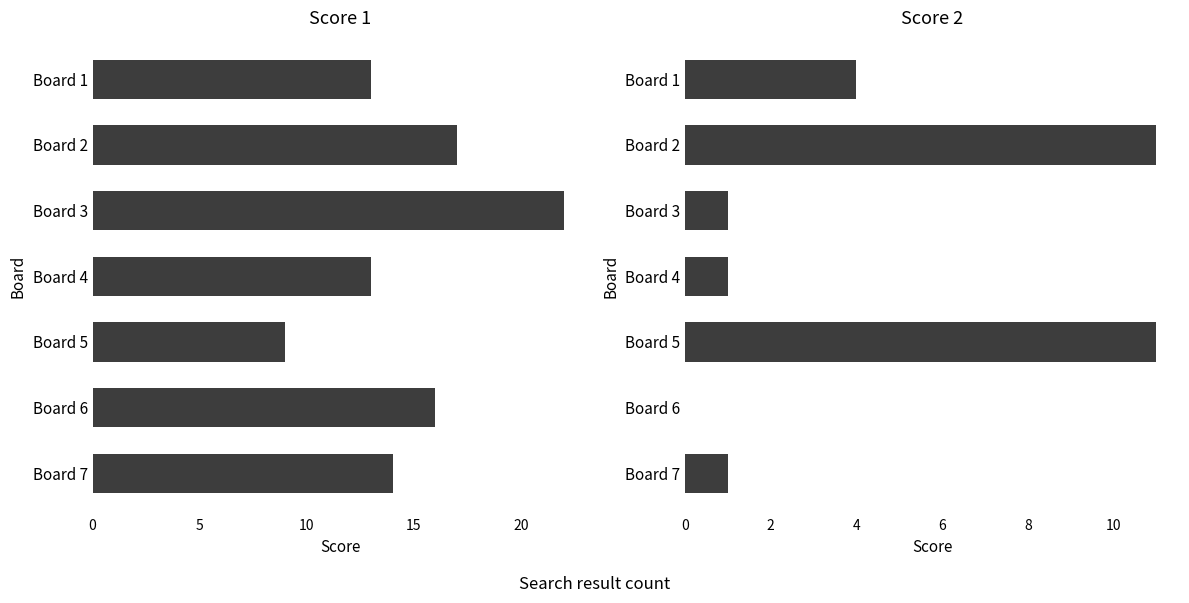

Between Board 5 and Board 7, which series saw the biggest shift?

Score 2